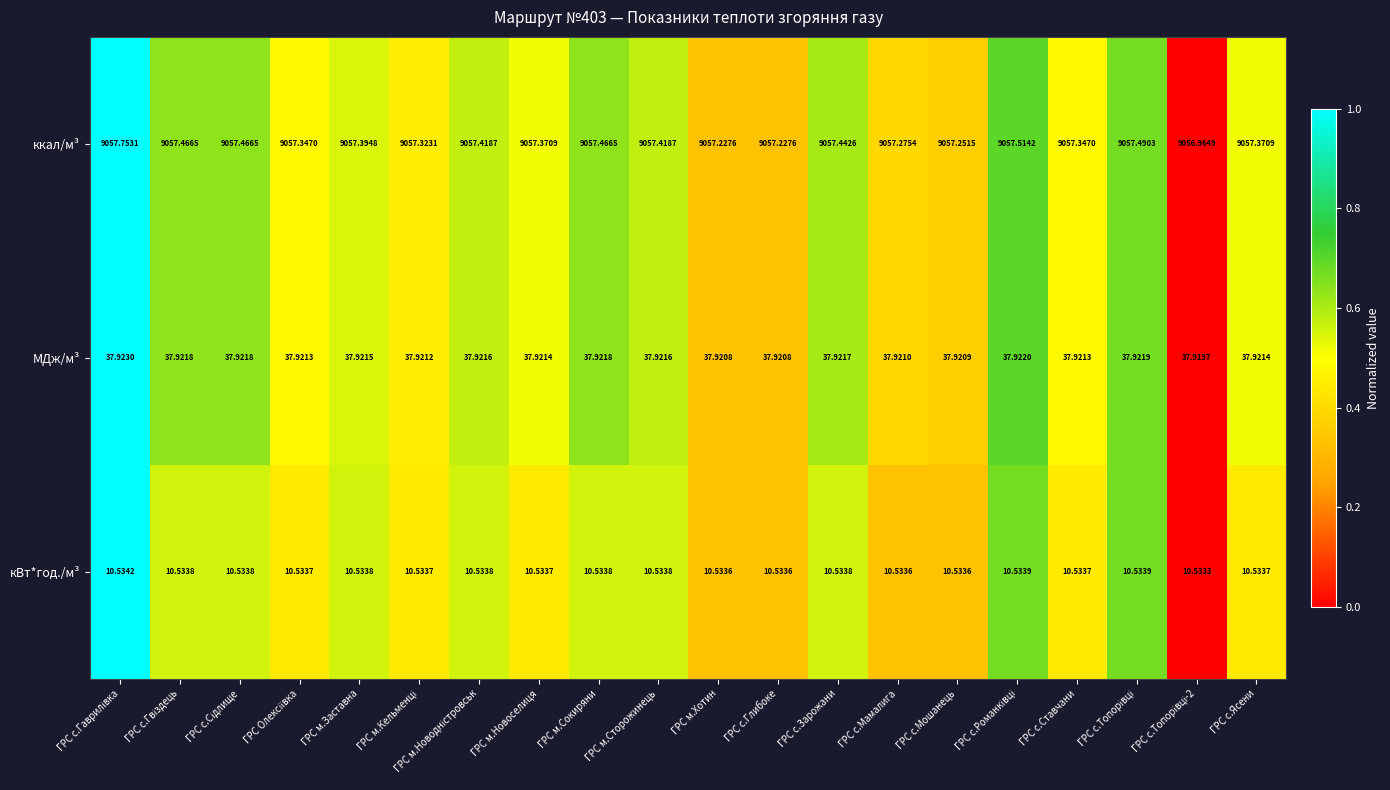

Rank the series by their maximum value, from lowest to highest.

кВт*год./м³, МДж/м³, ккал/м³